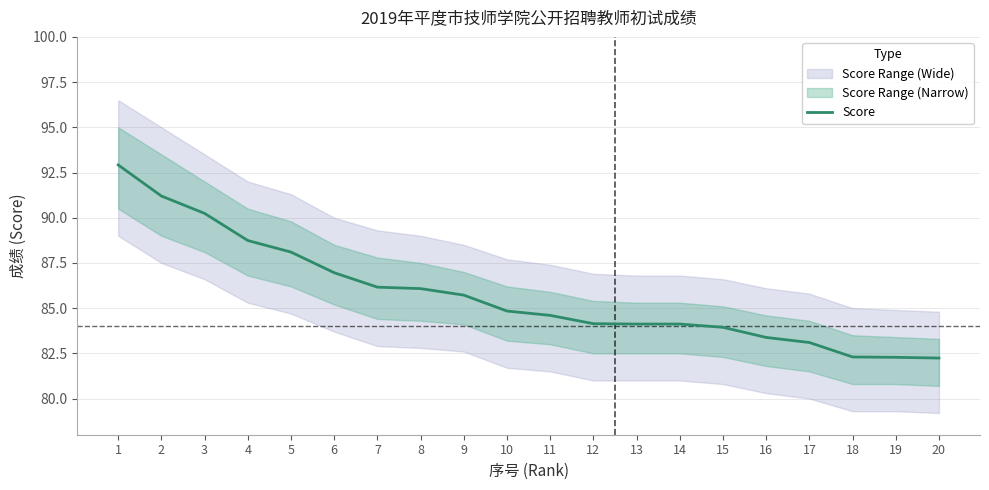

Reading right to left, list all the values displayed in this chart.

82.2	82.3	82.3	83.1	83.4	83.9	84.1	84.1	84.1	84.6	84.8	85.7	86.1	86.2	87.0	88.1	88.7	90.2	91.2	92.9